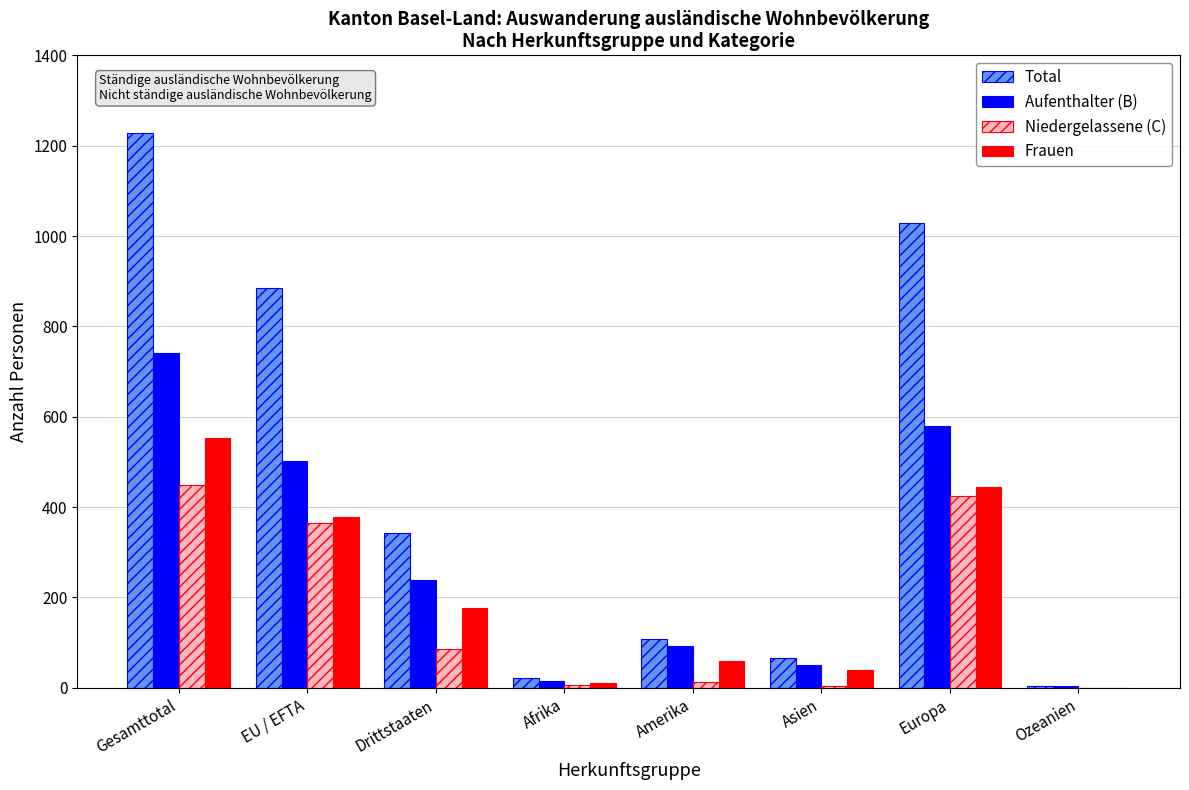

True or false: Niedergelassene (C) has a value of 623 at EU / EFTA.

False